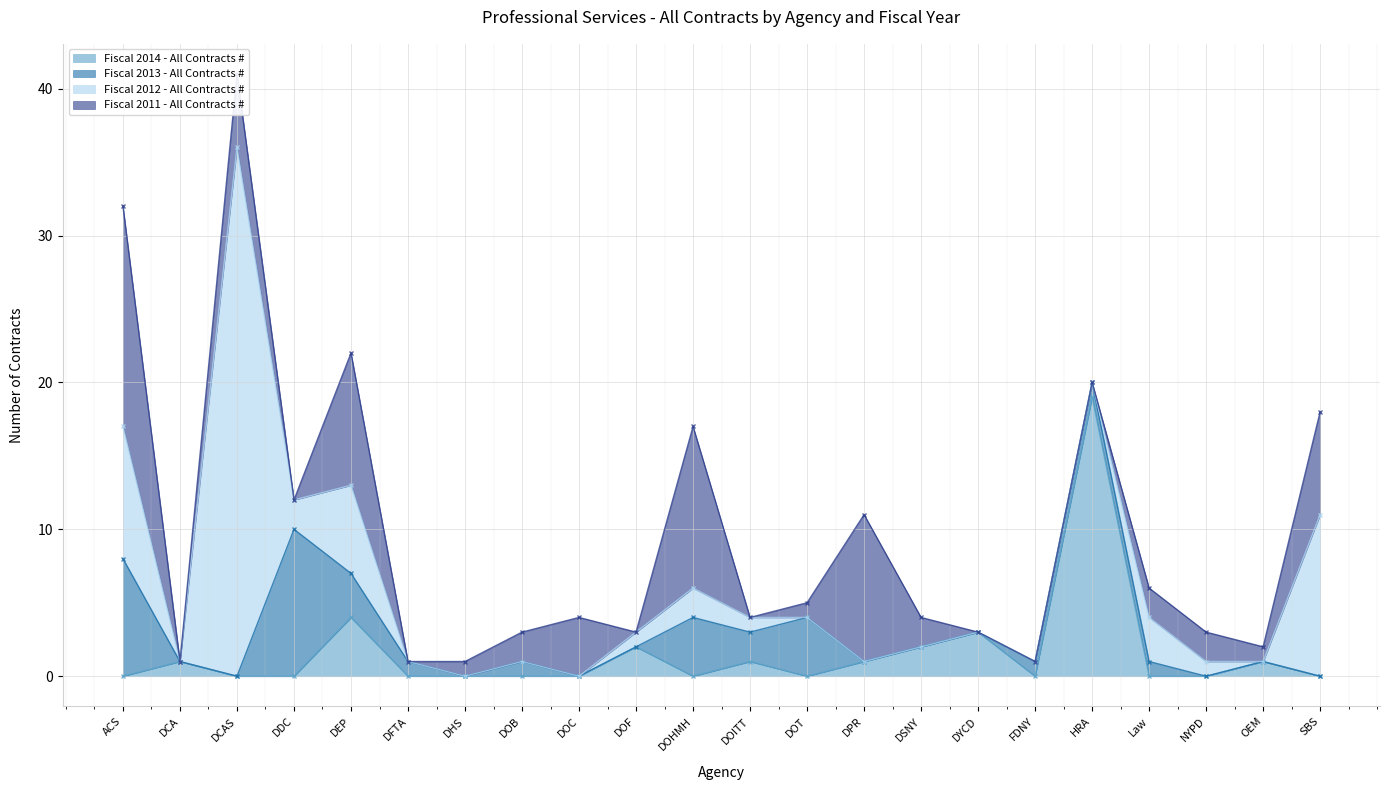

True or false: Fiscal 2014 - All Contracts # has a value of 1 at DCA.

True